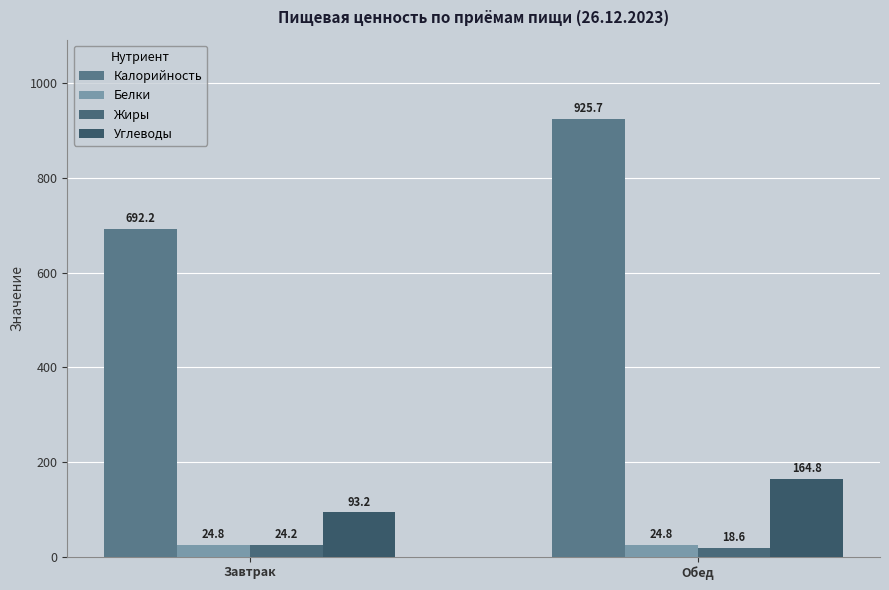

Where is Белки nearest to the value 24?

Завтрак